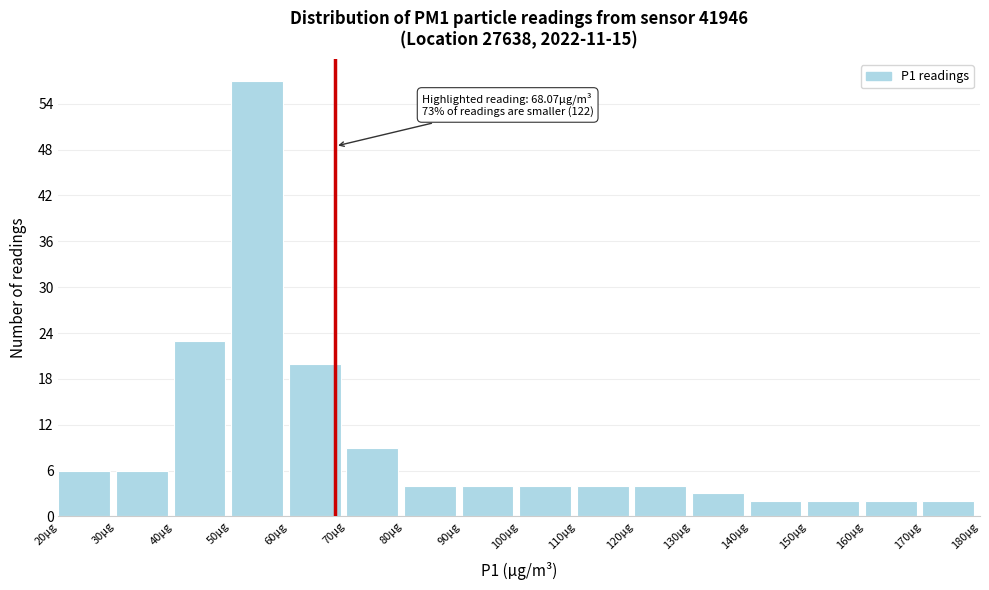

Over which range of the x-axis is the bar tallest?

50 to 60